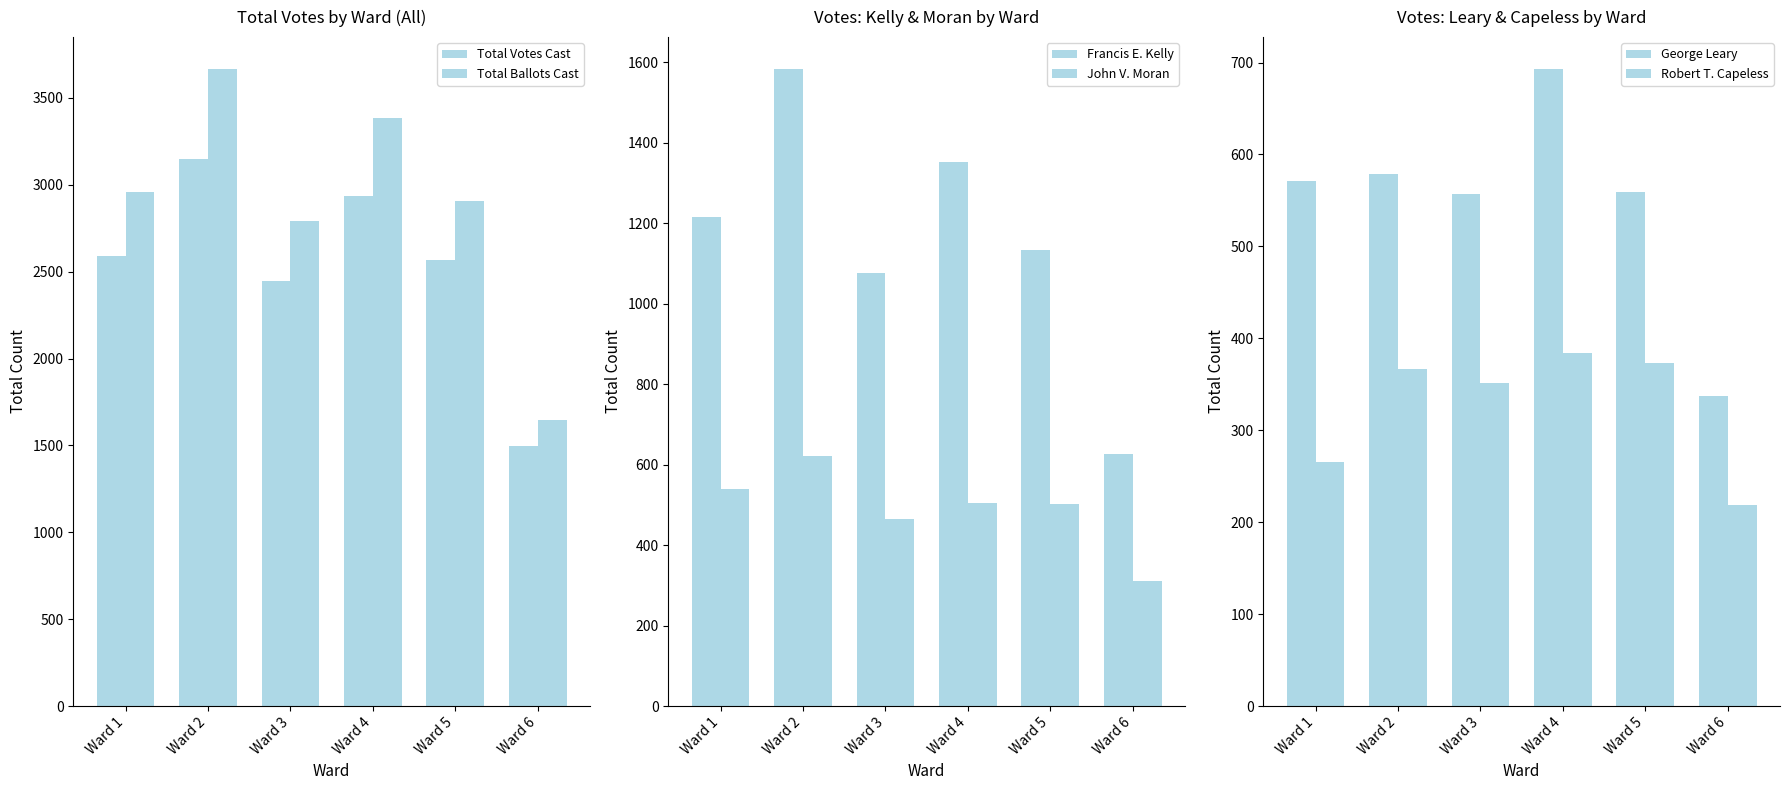

Count the number of categories in the chart.

6